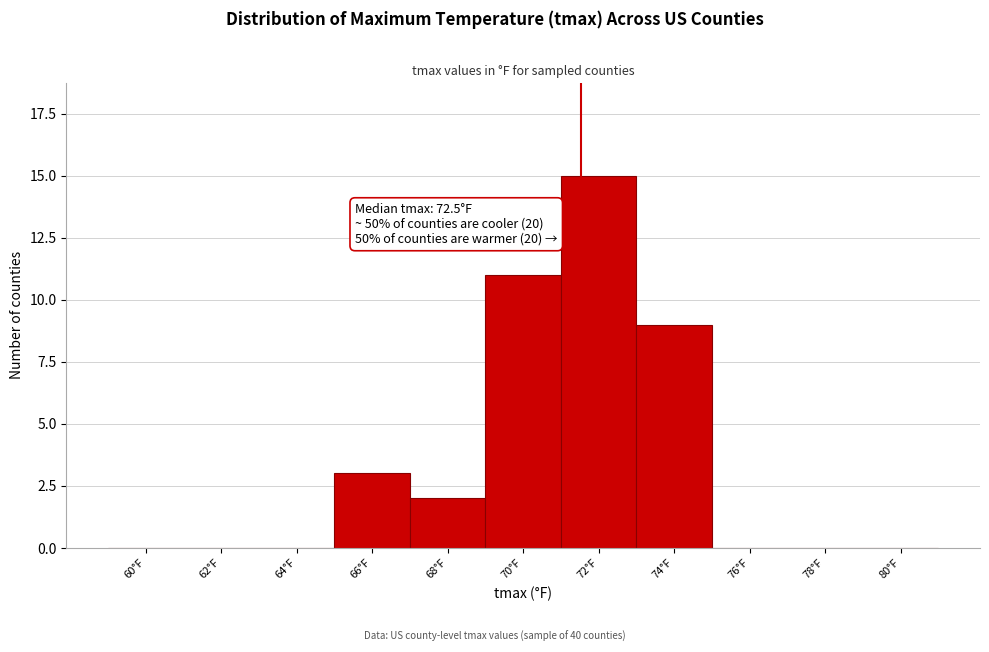

Reading left to right, transcribe all the data shown in this chart.

60°F=0	62°F=0	64°F=0	66°F=3	68°F=2	70°F=11	72°F=15	74°F=9	76°F=0	78°F=0	80°F=0